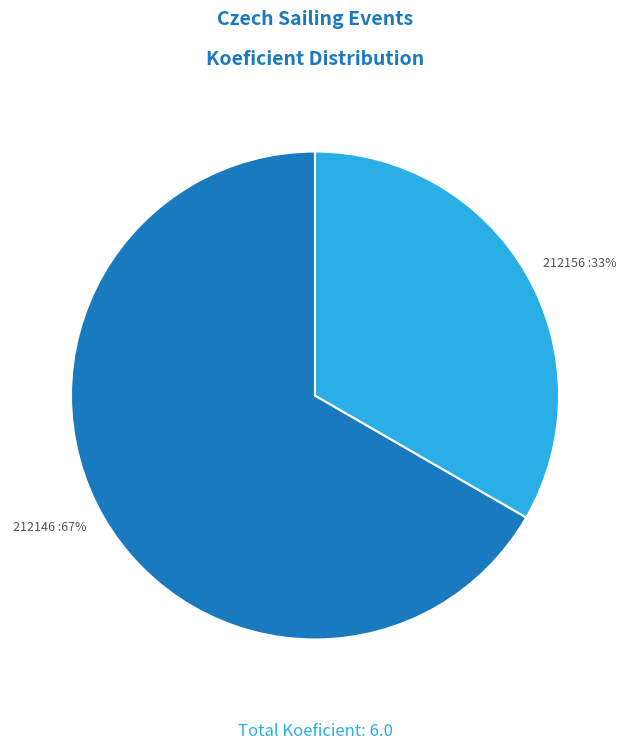

True or false: 212146 accounts for 67% of the total.

True